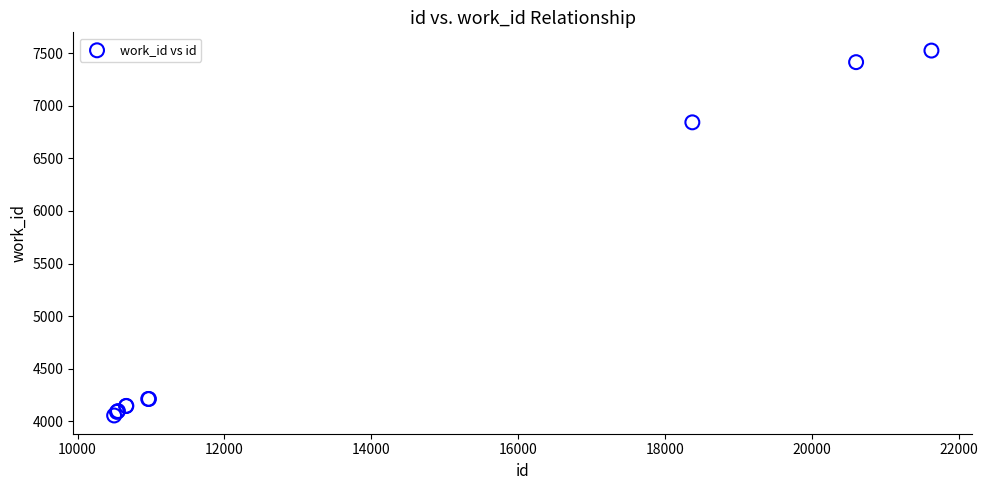

What Y value in the scatter plot is closest to 5790?

6842